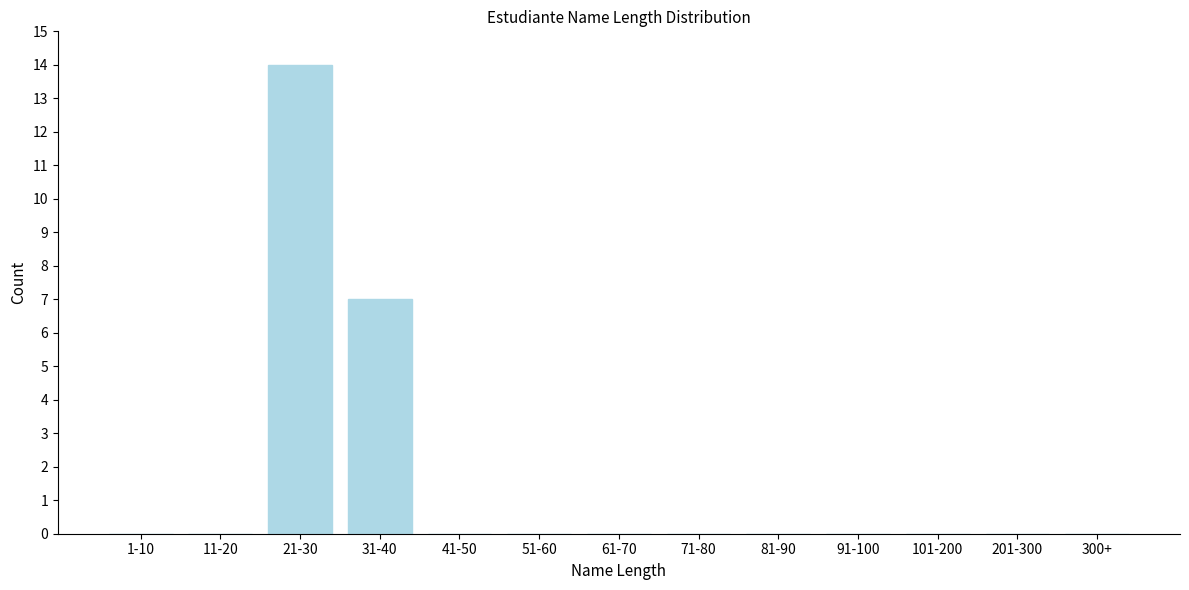

Reading left to right, what are all the values shown in this chart?

1-10=0	11-20=0	21-30=14	31-40=7	41-50=0	51-60=0	61-70=0	71-80=0	81-90=0	91-100=0	101-200=0	201-300=0	300+=0